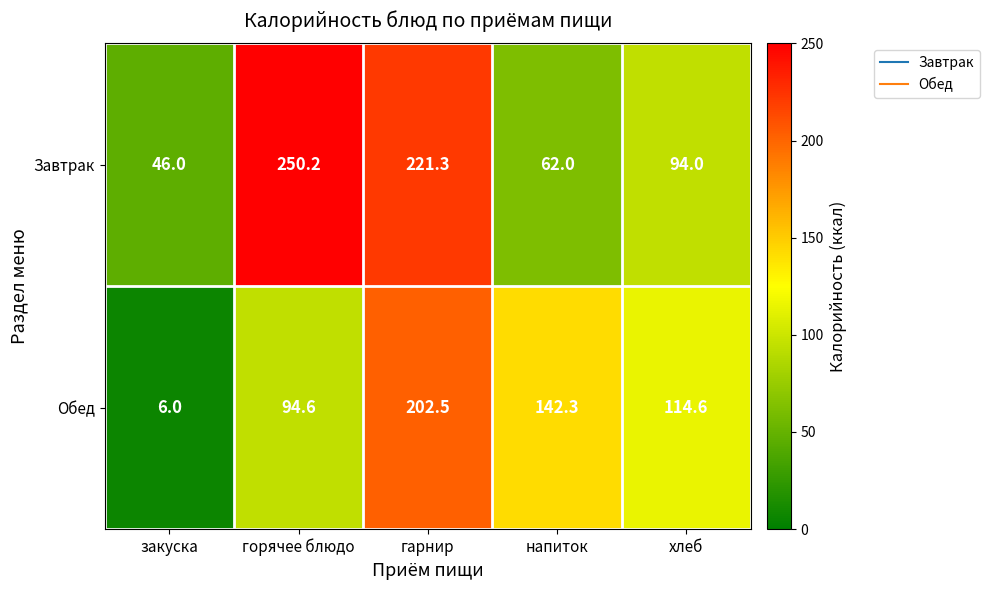

What is the average value of the Завтрак series?

134.7